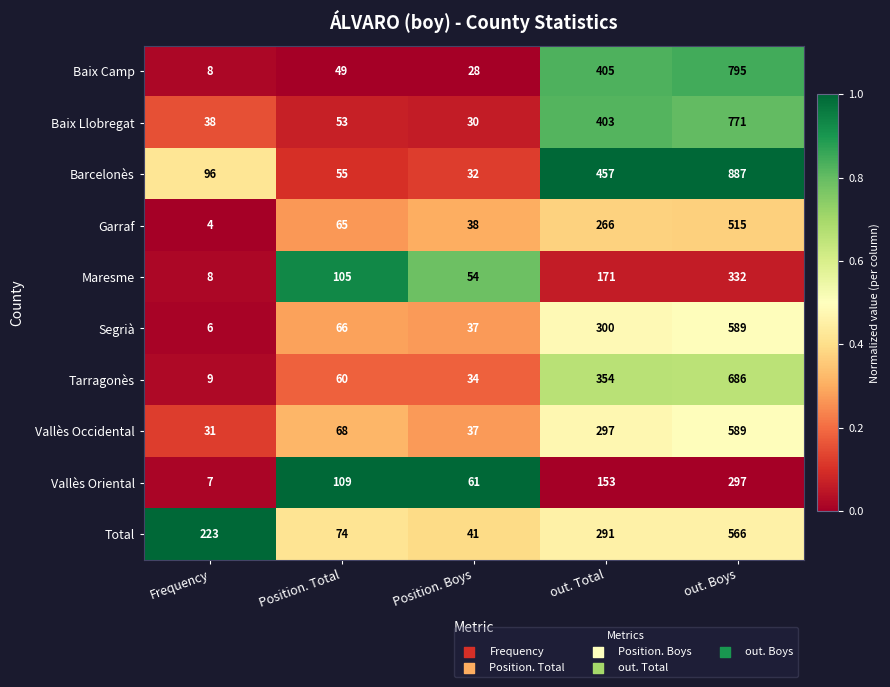

The value of Barcelonès at Position. Boys is 14. True or false?

False